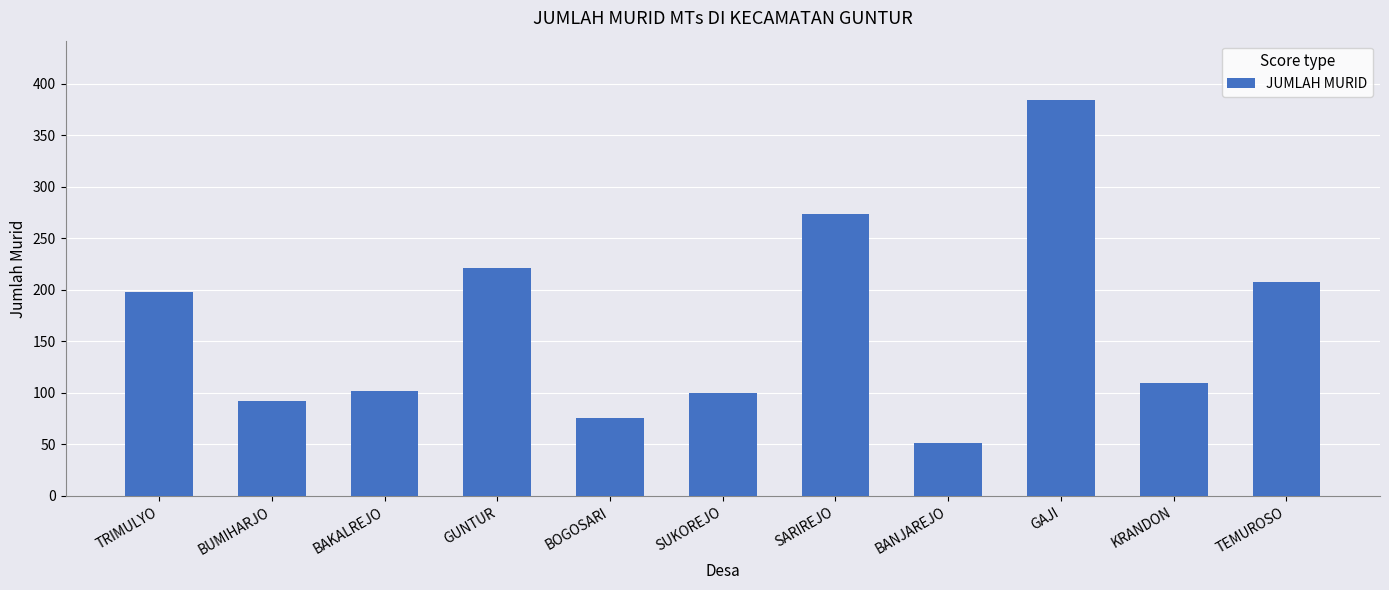

What is the label of the 11th bar from the left?

TEMUROSO